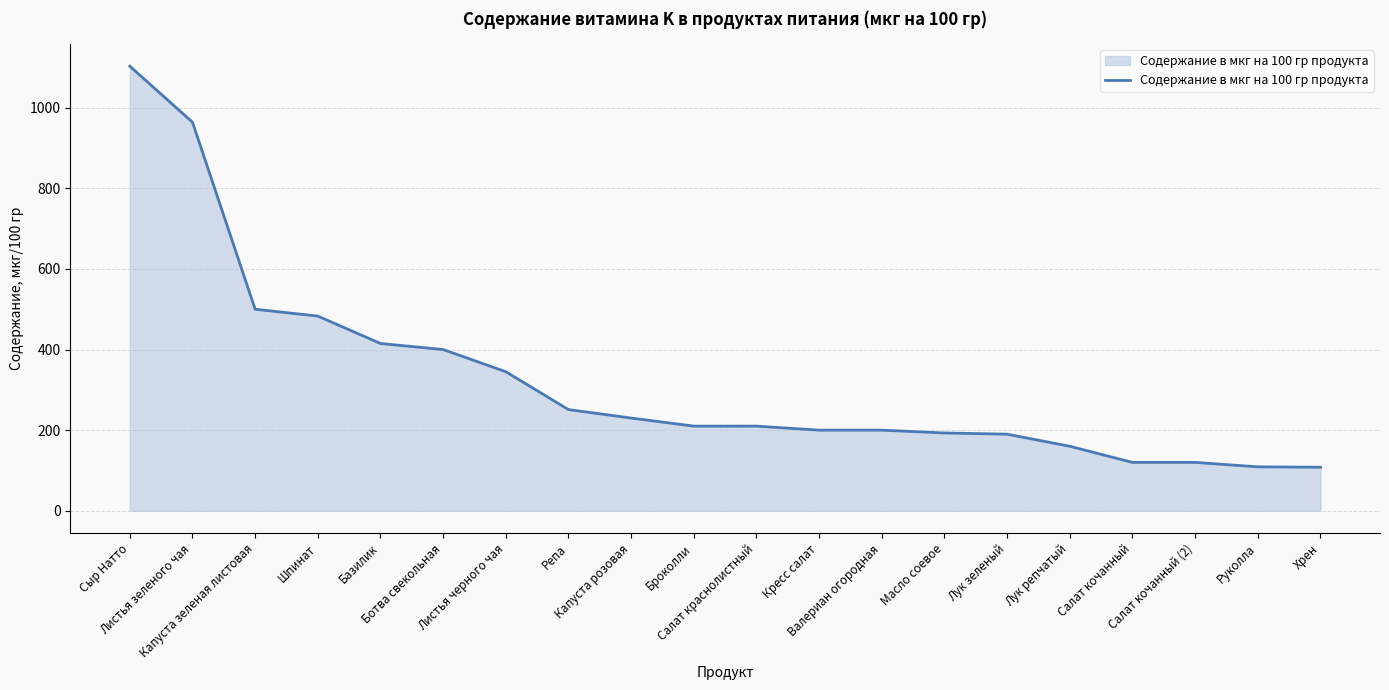

What is the smallest value displayed?

108